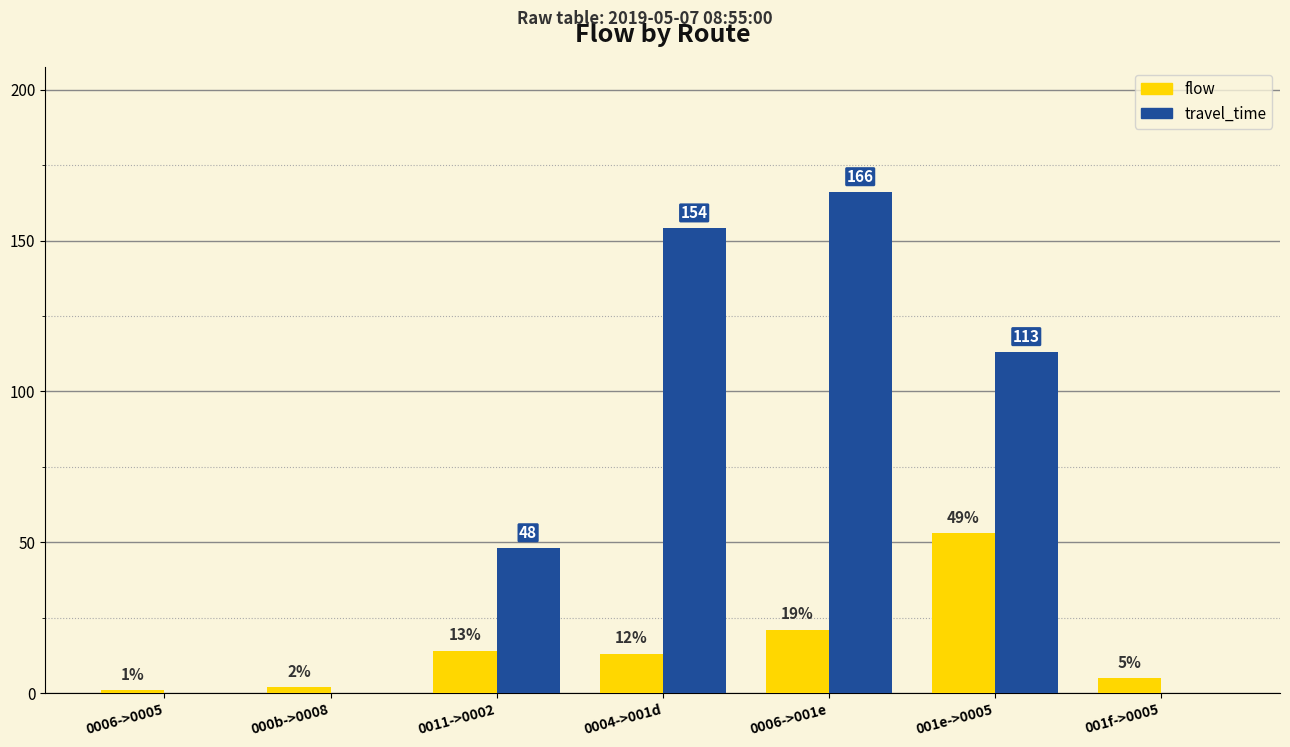

At which label is travel_time closest to 83?

001e->0005